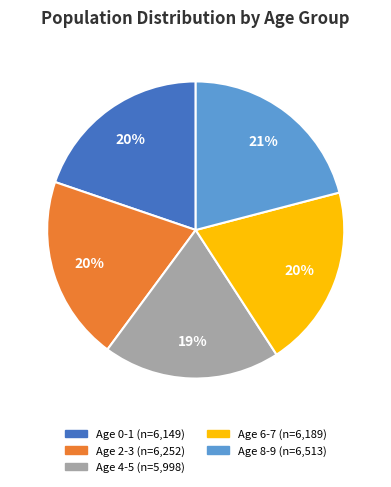

Does any single category account for the majority?

No